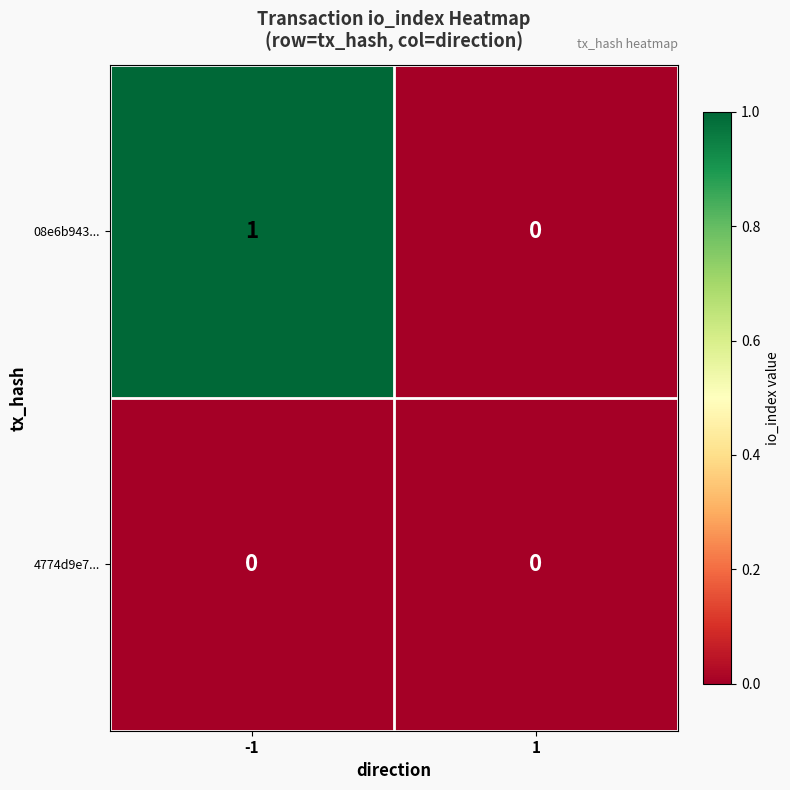

Reading right to left, what are all the values shown in this chart?

08e6b943...: 1=0	-1=1
4774d9e7...: 1=0	-1=0